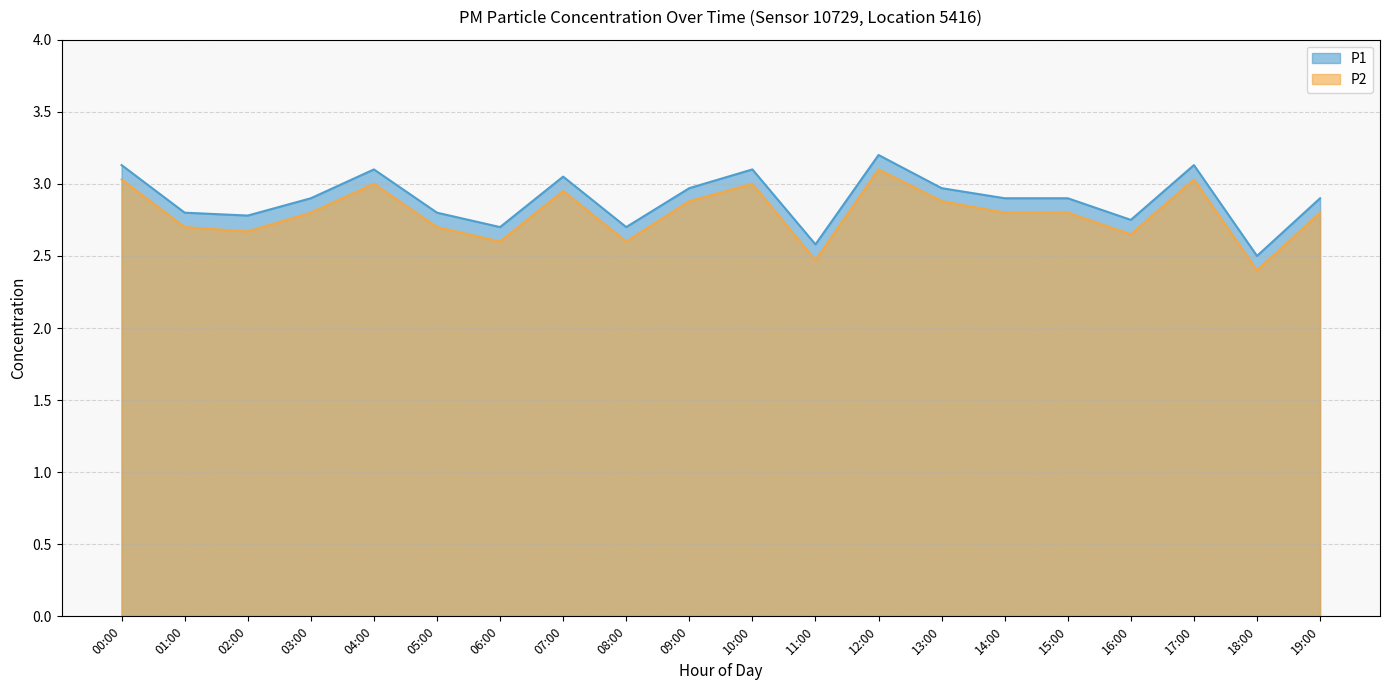

What position from the right is 15:00?

5